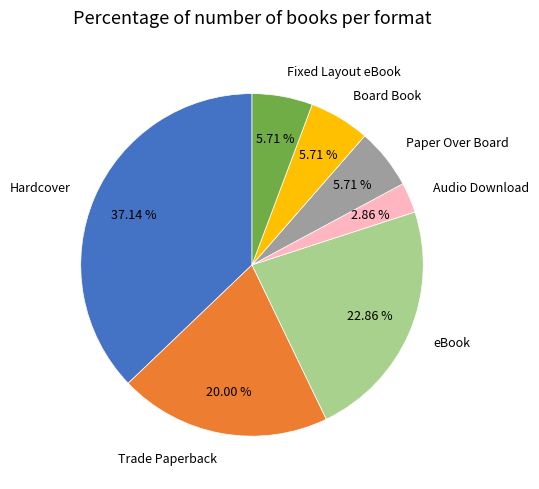

How many segments does this pie chart have?

7